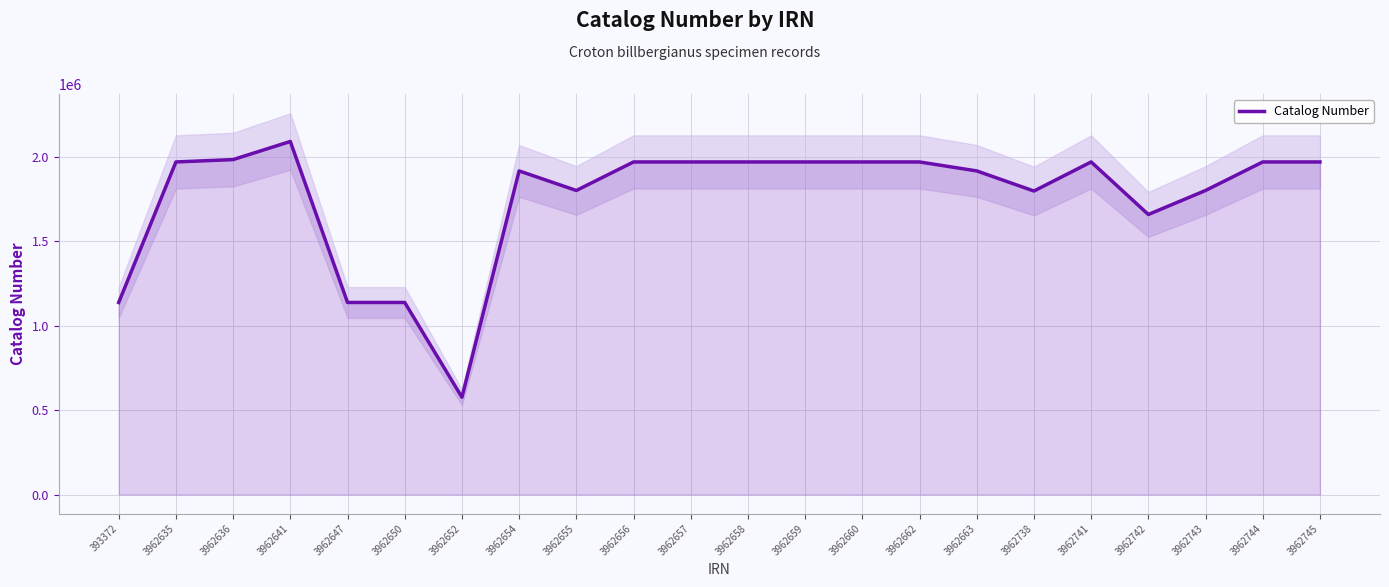

How many interior local valleys (lower than both neighbors) does the data have?

6